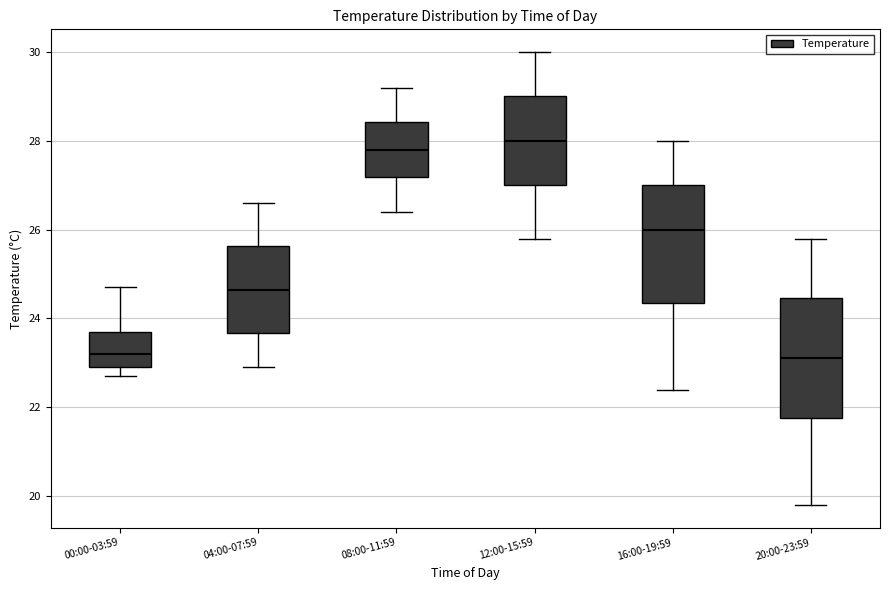

Where is the lower edge of the box for 12:00-15:59 on the y-axis? The values are not printed on the chart, so give them approximately, as read against the axis.

27.0